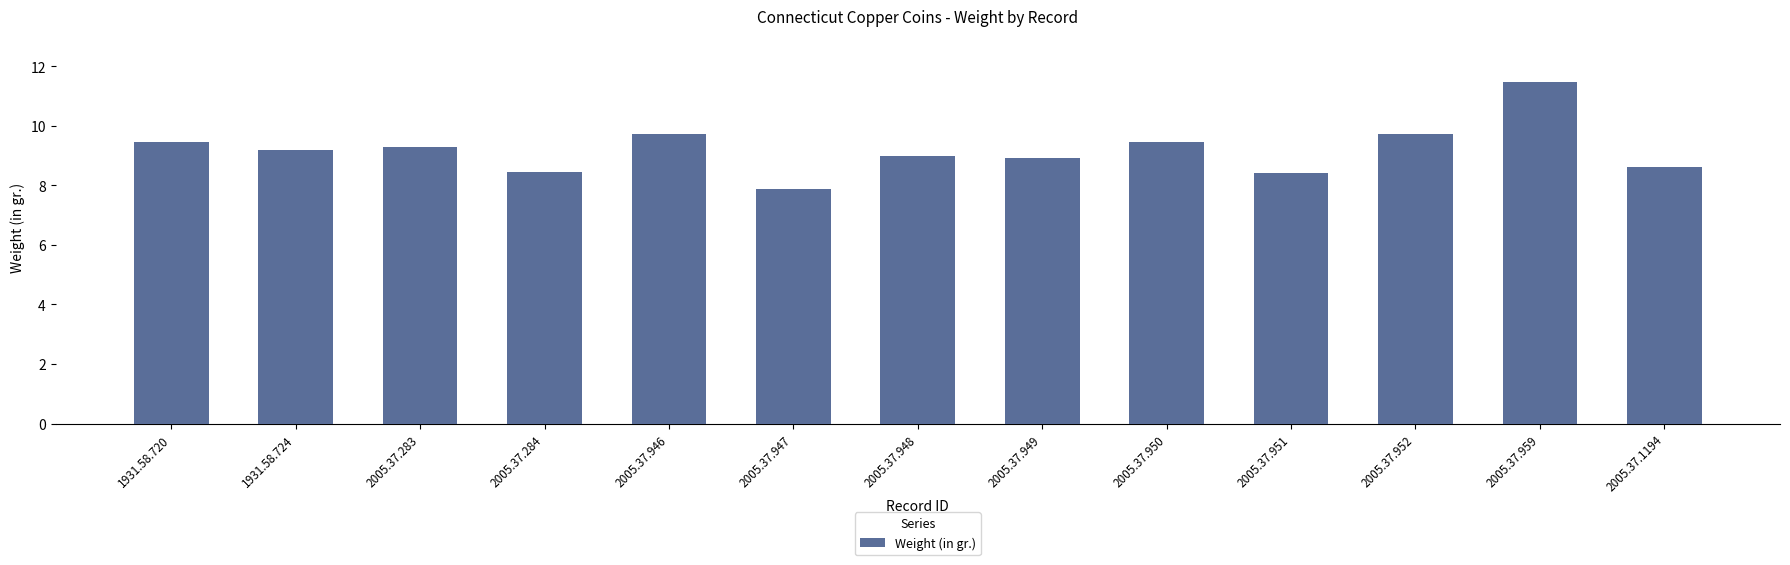

What is the maximum value shown in the chart?

11.5